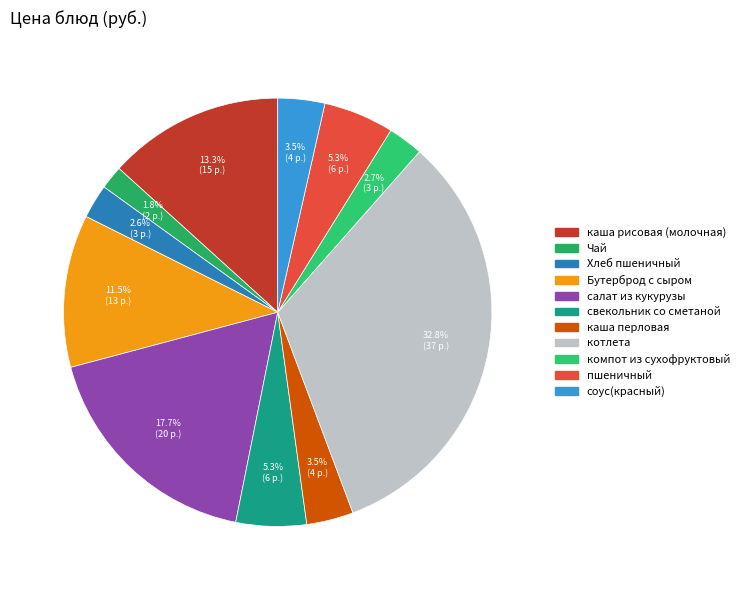

To the nearest percent, what is the average slice percentage?

9%